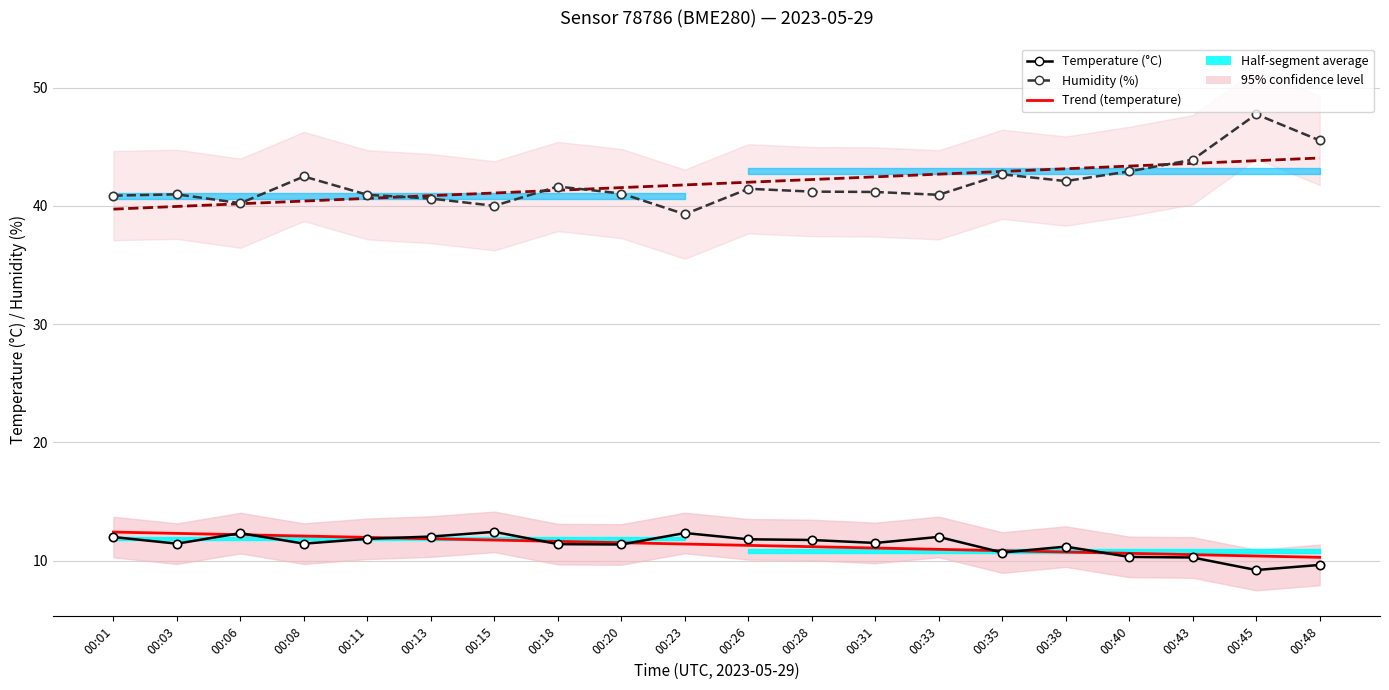

Reading left to right, list all the values displayed in this chart.

Trend temperature: 12.4	12.3	12.2	12.1	12.0	11.9	11.7	11.6	11.5	11.4	11.3	11.2	11.1	11.0	10.8	10.7	10.6	10.5	10.4	10.3
Trend humidity: 39.7	40.0	40.2	40.4	40.6	40.9	41.1	41.3	41.5	41.8	42.0	42.2	42.5	42.7	42.9	43.1	43.4	43.6	43.8	44.1
Temperature (°C): 12.0	11.4	12.3	11.4	11.8	12.0	12.4	11.4	11.4	12.3	11.8	11.8	11.5	12.0	10.7	11.2	10.3	10.3	9.2	9.6
Humidity (%): 40.9	41.0	40.2	42.5	40.9	40.6	40.0	41.6	41.0	39.3	41.5	41.2	41.2	40.9	42.7	42.1	42.9	43.9	47.8	45.5